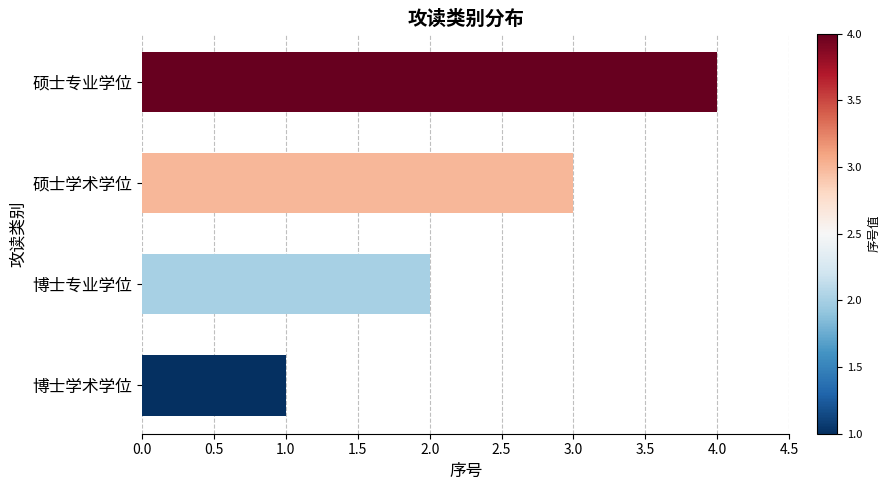

What is the sum of all values?

10